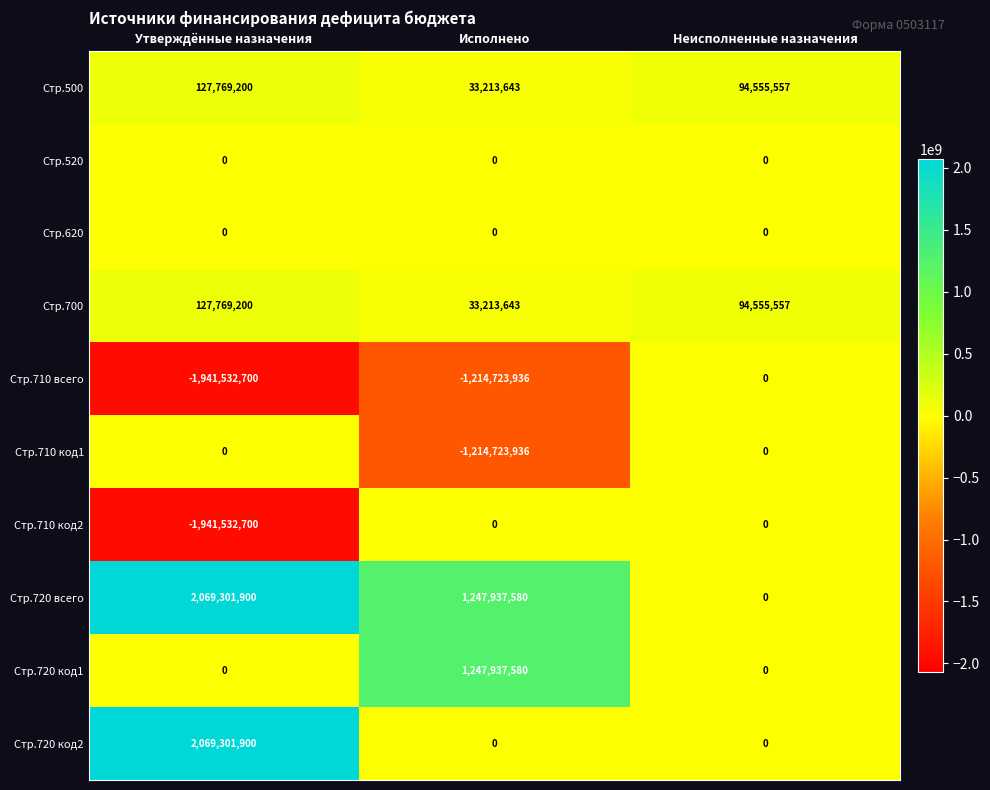

The value of Стр.500 at Утверждённые назначения is 219689660. True or false?

False